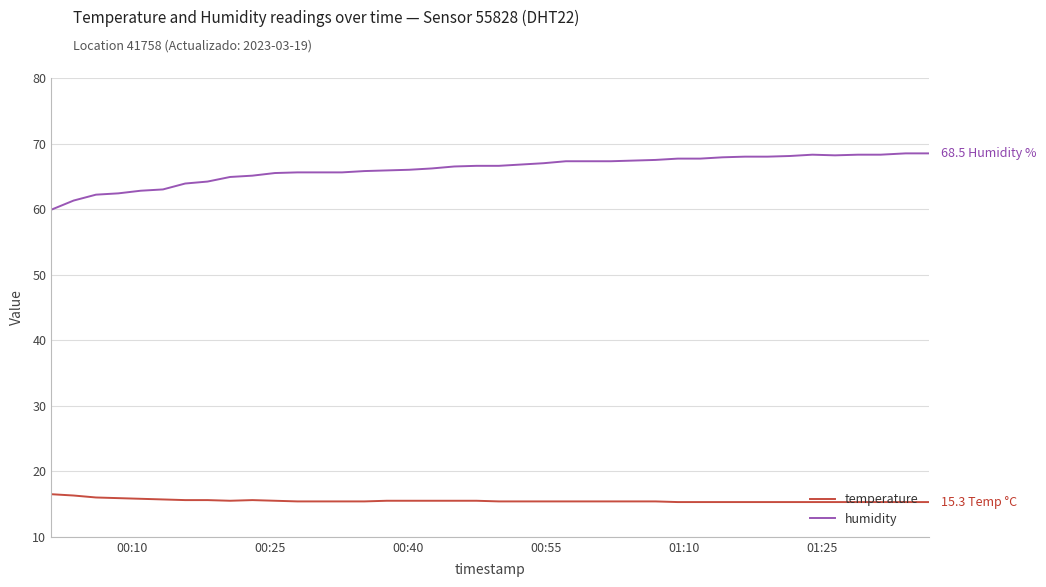

What is the maximum value for humidity?

68.5